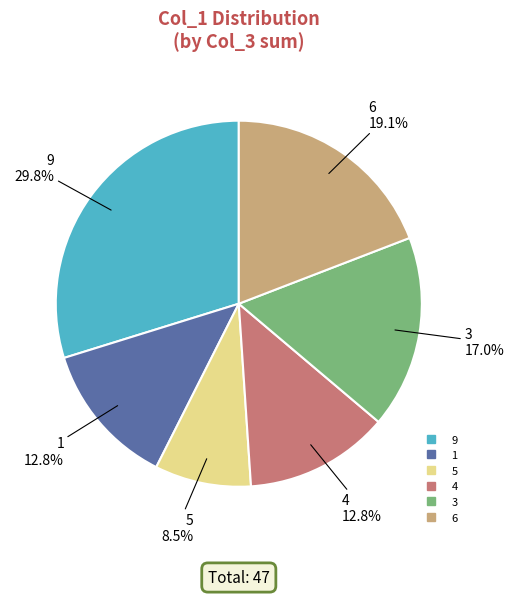

Does any single category account for the majority?

No